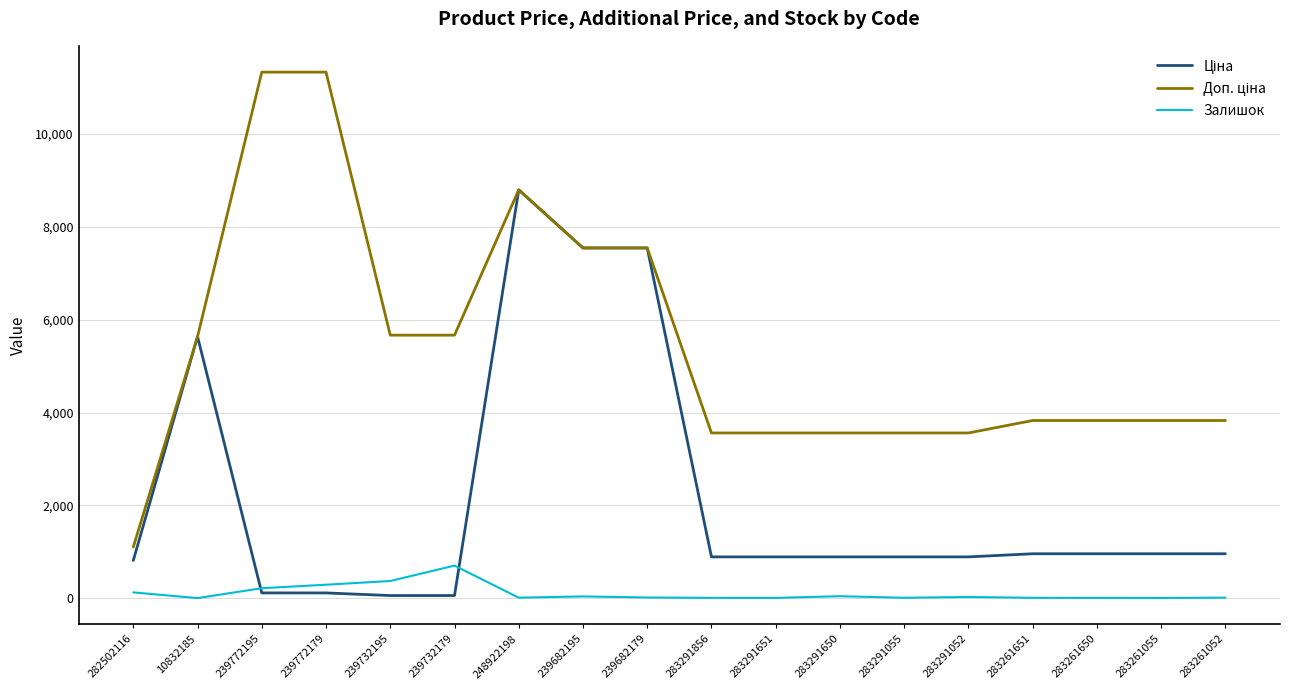

True or false: Залишок has a value of 43.0 at 283291650.

True